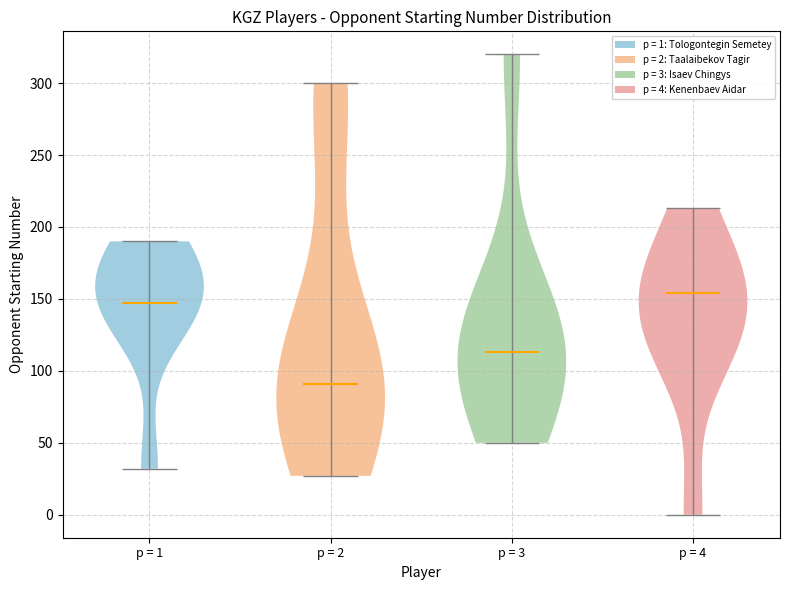

Reading left to right, read every violin against the y-axis: where its median line is, and the lowest and highest points it reaches. The values are not printed on the chart, so give them approximately, as read against the axis.

p = 1: median line 145, lowest point 30, highest point 190
p = 2: median line 90, lowest point 25, highest point 300
p = 3: median line 115, lowest point 50, highest point 320
p = 4: median line 155, lowest point 0, highest point 215